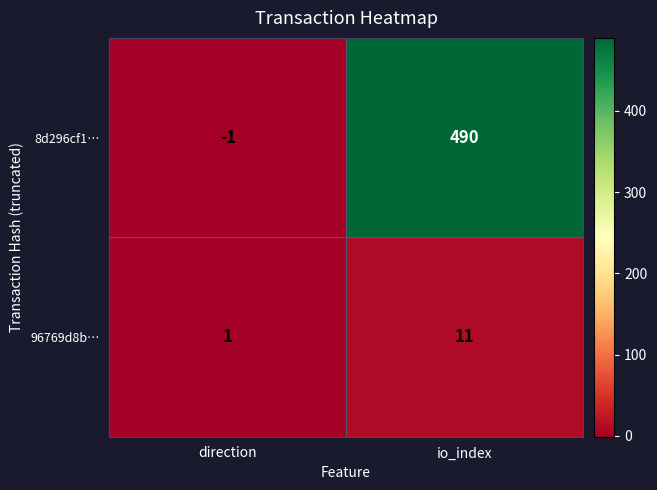

At how many categories does at least one series exceed 459?

1